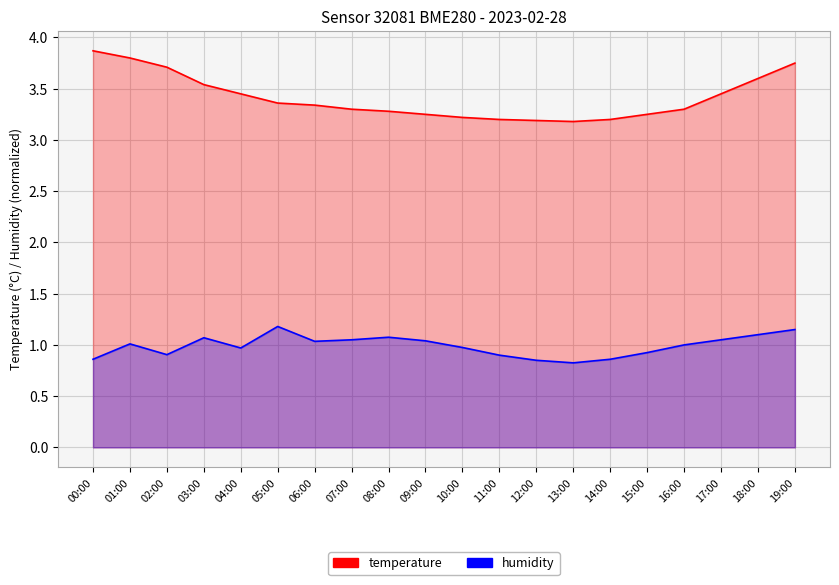

At which category is the sum across all series the highest?

19:00